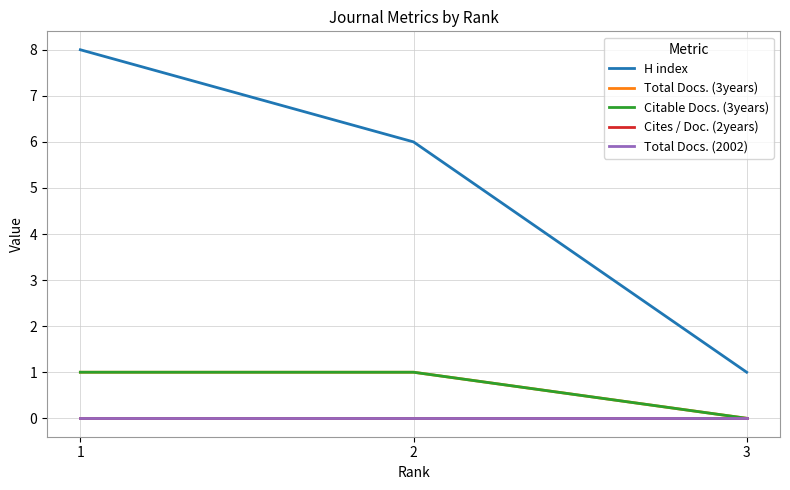

What value does the Total Docs. (3years) series have at 1?

1